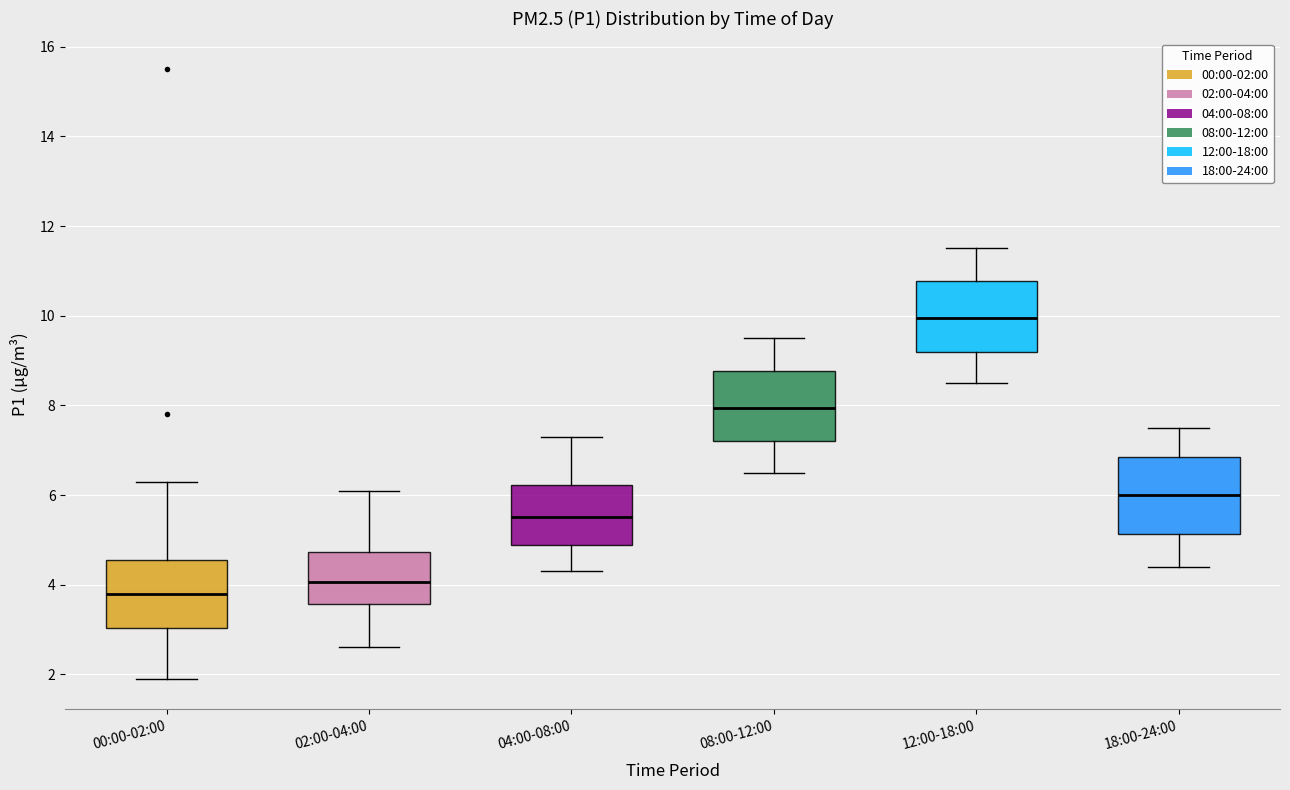

Which box's median line is the lowest?

00:00-02:00